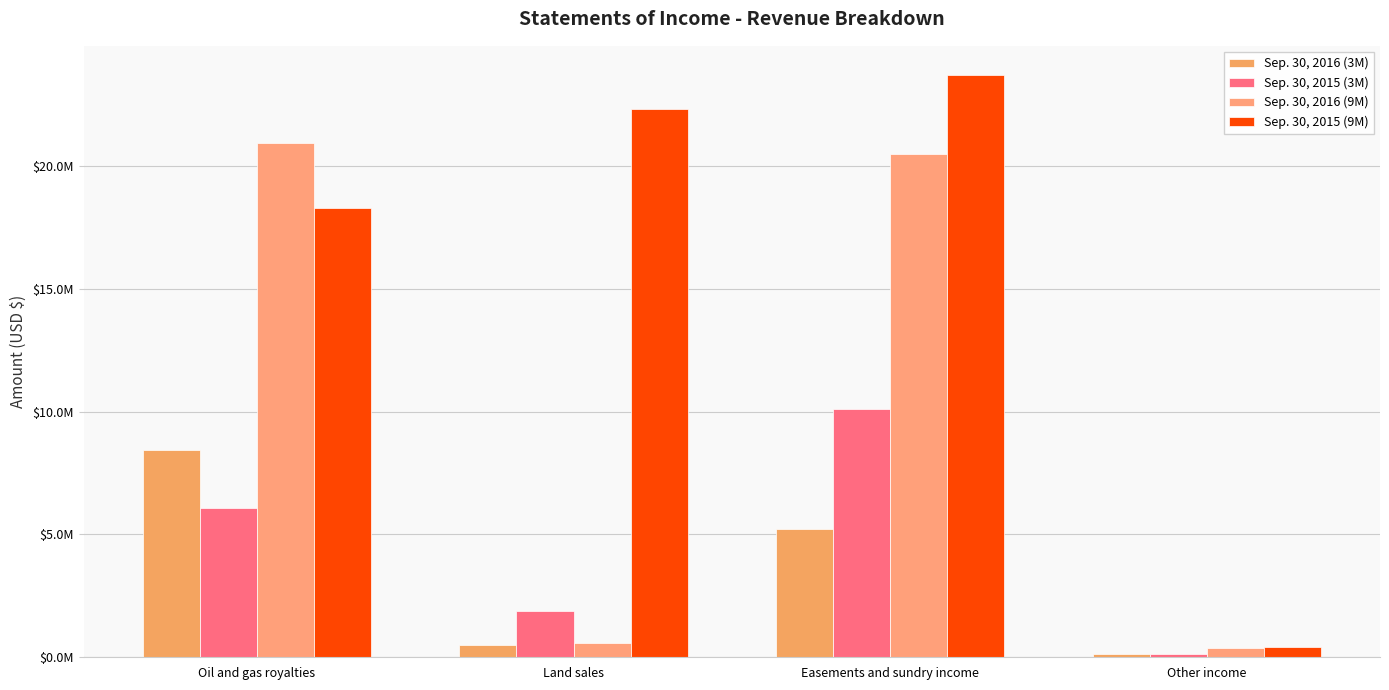

The value of Sep. 30, 2015 (9M) at Land sales is 22316635. True or false?

True